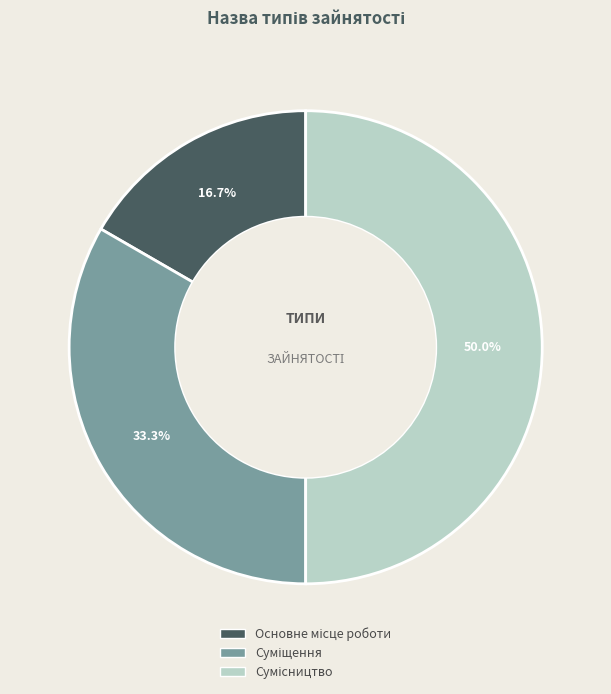

Which category has the biggest portion of the pie?

Сумісництво